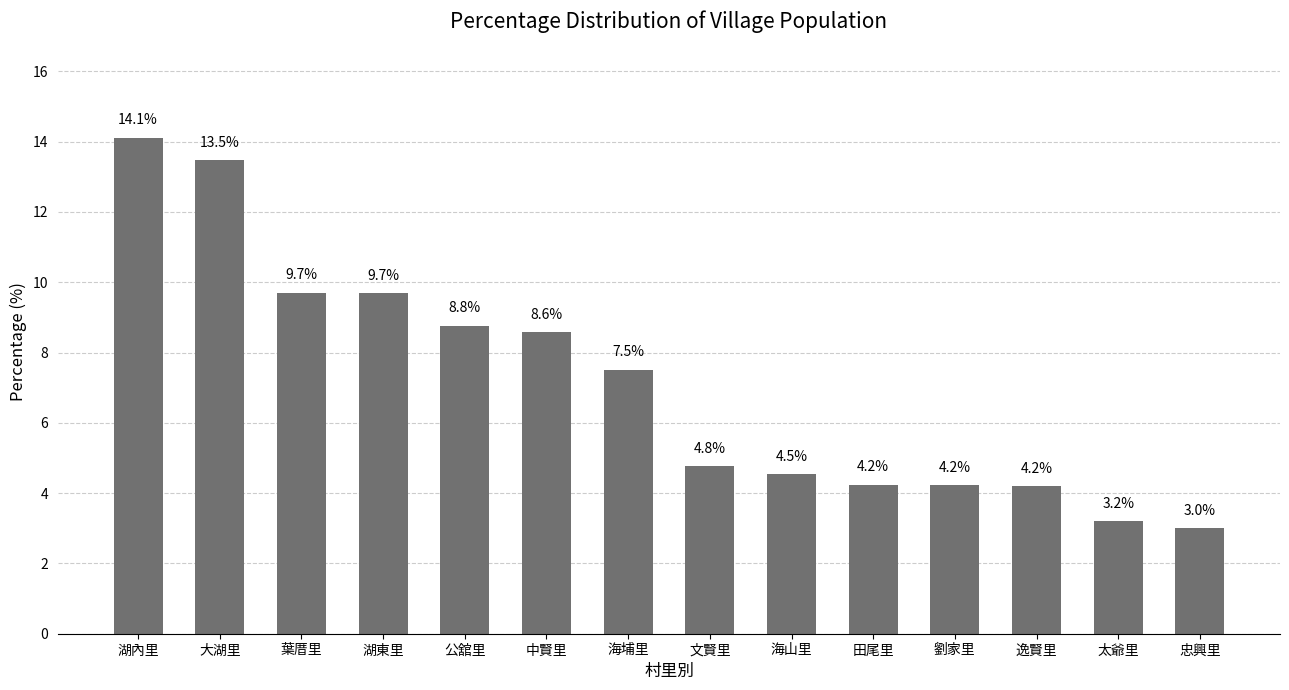

Where is the data nearest to the value 8?

海埔里